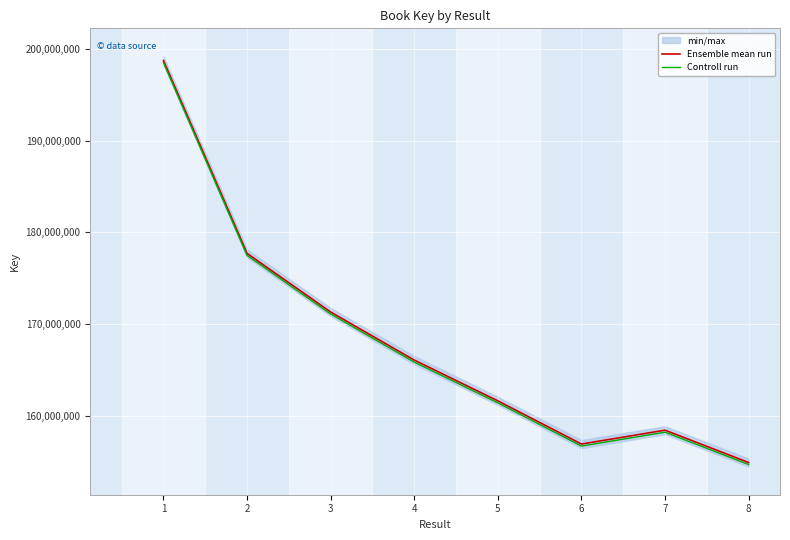

The value of Ensemble mean run at 7 is 158423526.0. True or false?

True